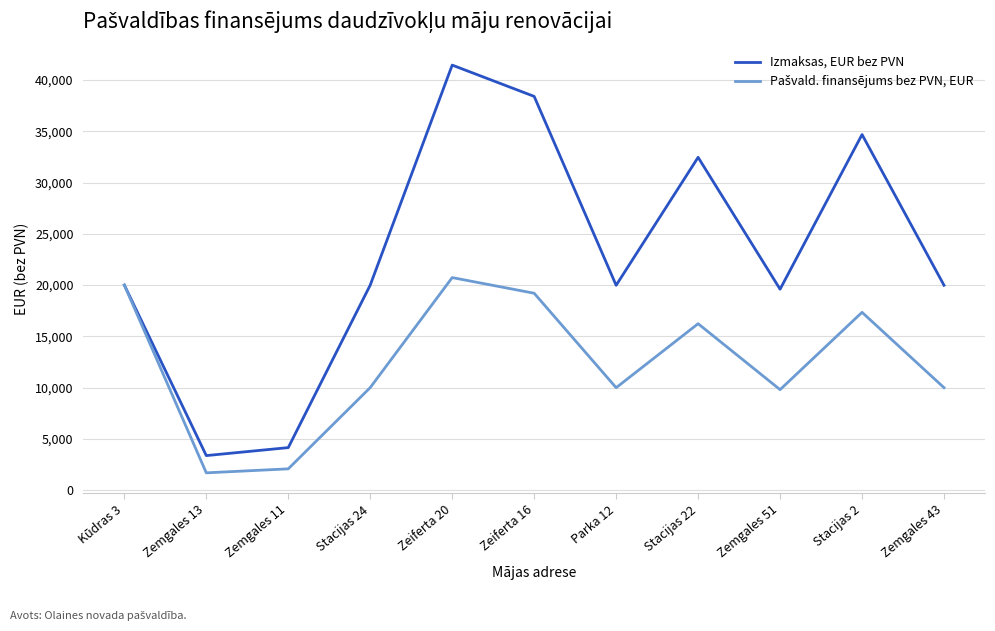

Which category has the highest value across all series?

Zeiferta 20